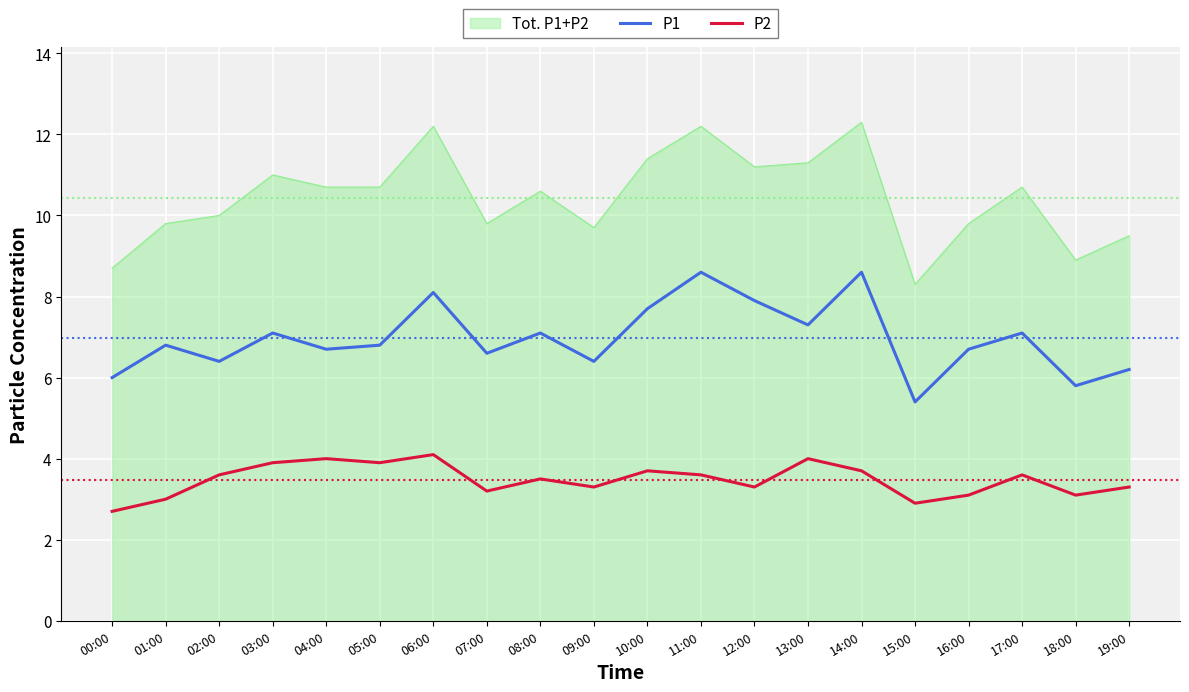

What are all the series names shown in the legend?

Tot. P1+P2, P1, P2